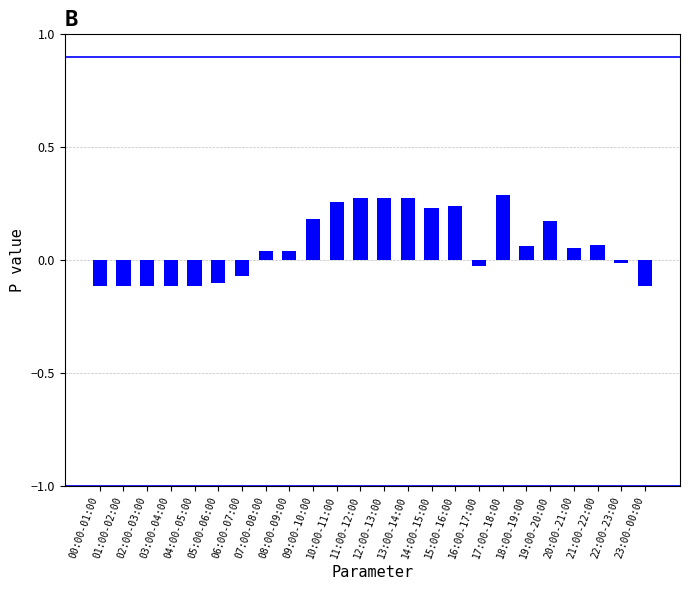

Count the number of categories in the chart.

24